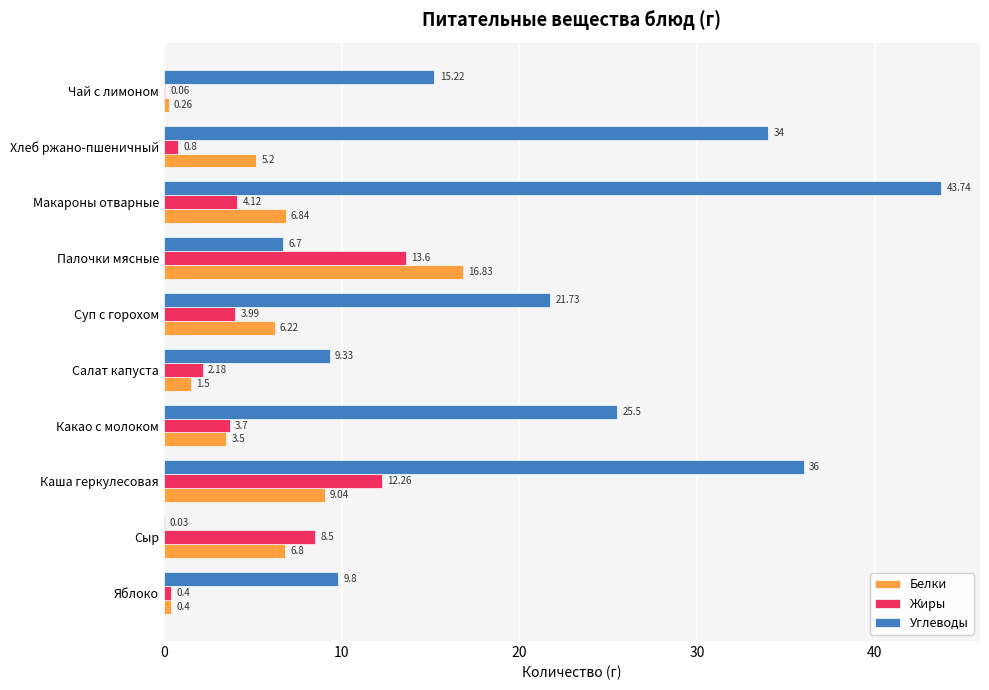

What is the highest value of the Углеводы series?

43.7